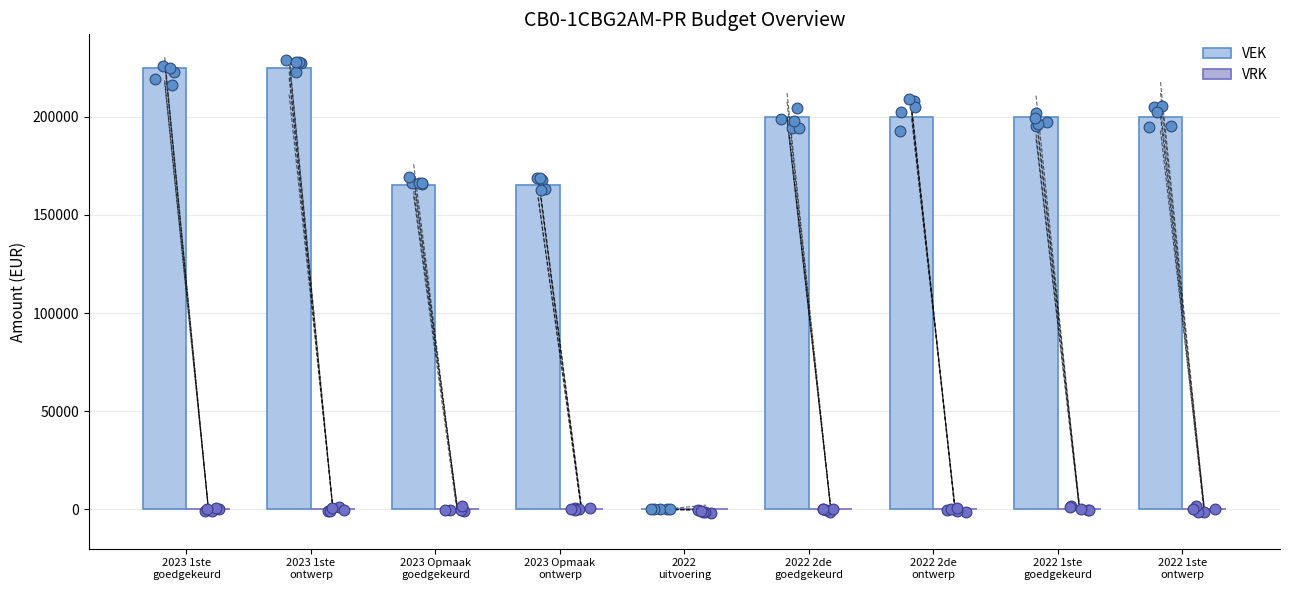

Is the value of VEK at 2022 1ste
goedgekeurd greater than the value of VRK at 2022
uitvoering?

Yes